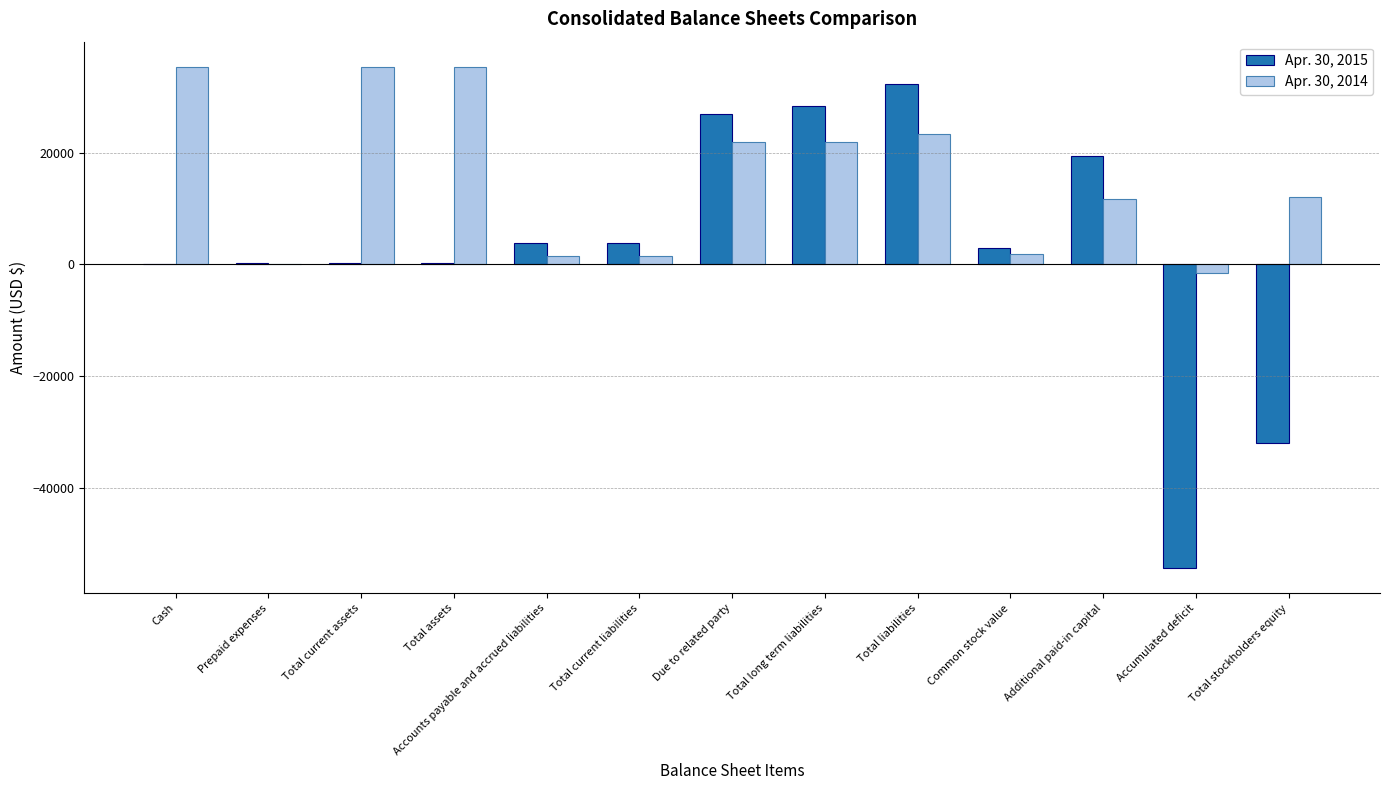

The value of Apr. 30, 2014 at Accounts payable and accrued liabilities is 1441. True or false?

True